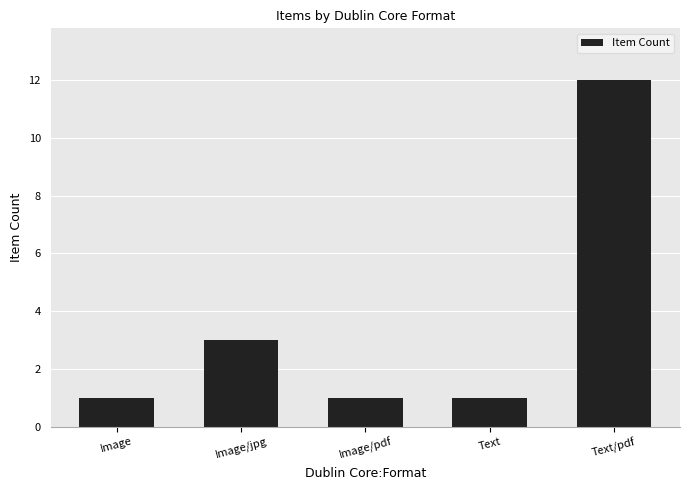

What is the difference between the values at Image/pdf and Text/pdf?

11